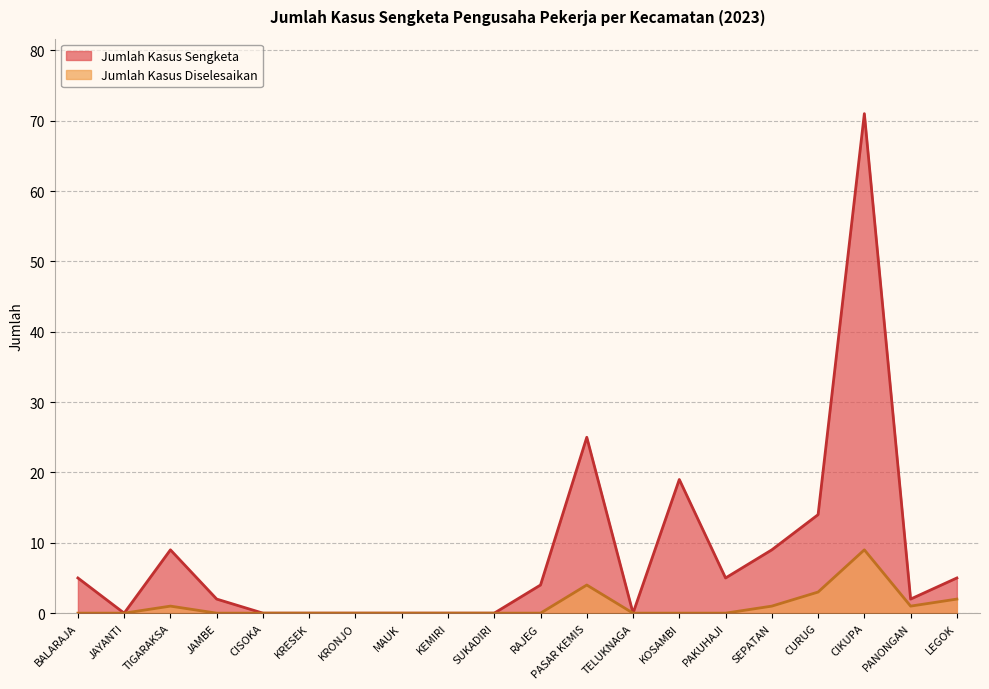

What is the difference between the Jumlah Kasus Sengketa values at PASAR KEMIS and RAJEG?

21